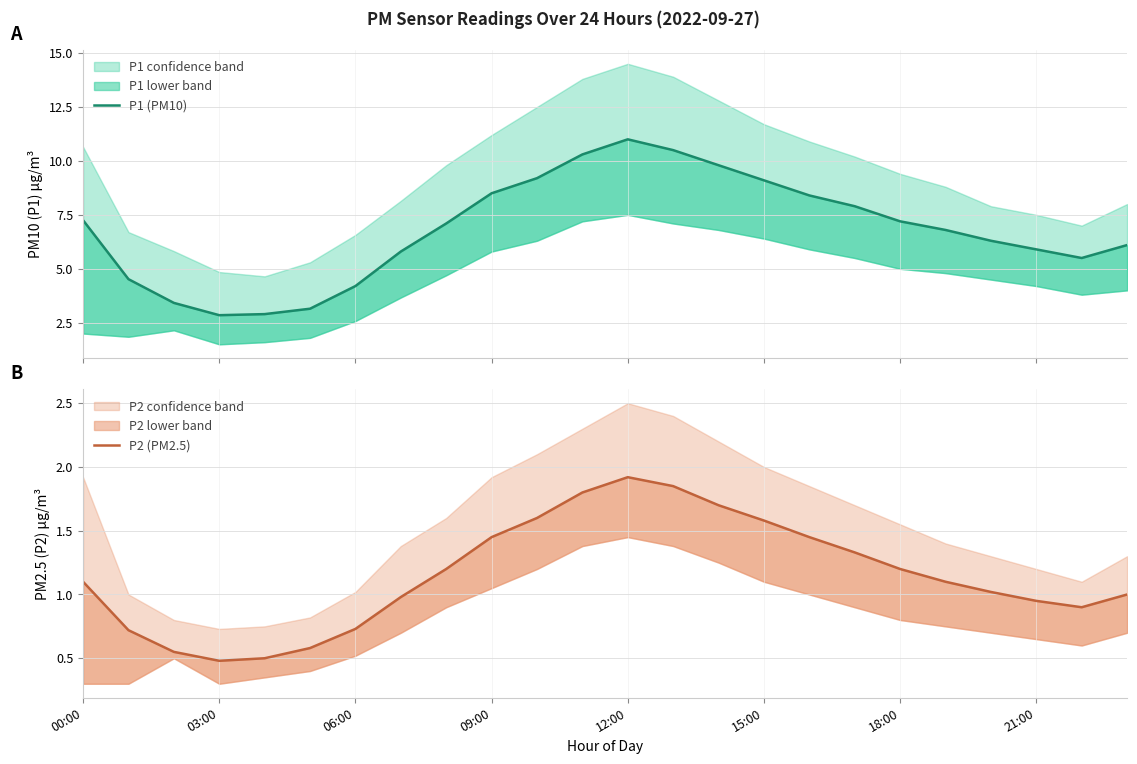

What are all the series names shown in the legend?

P1 (PM10), P2 (PM2.5)